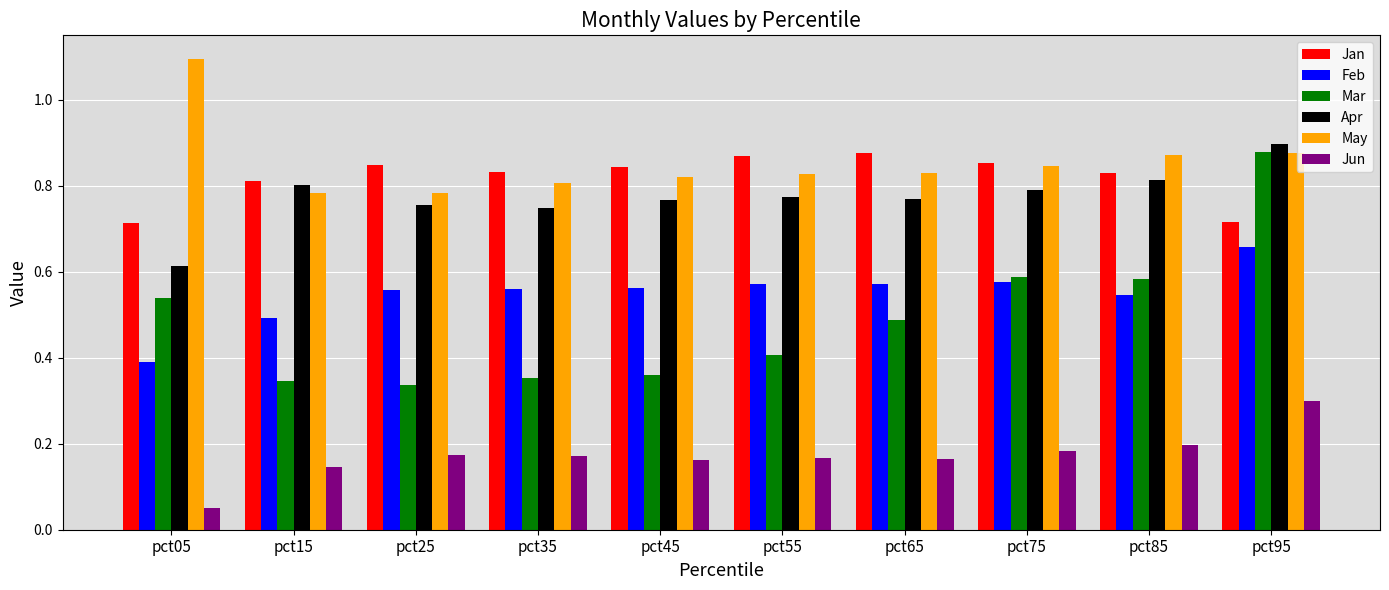

At which category is the sum across all series the highest?

pct95